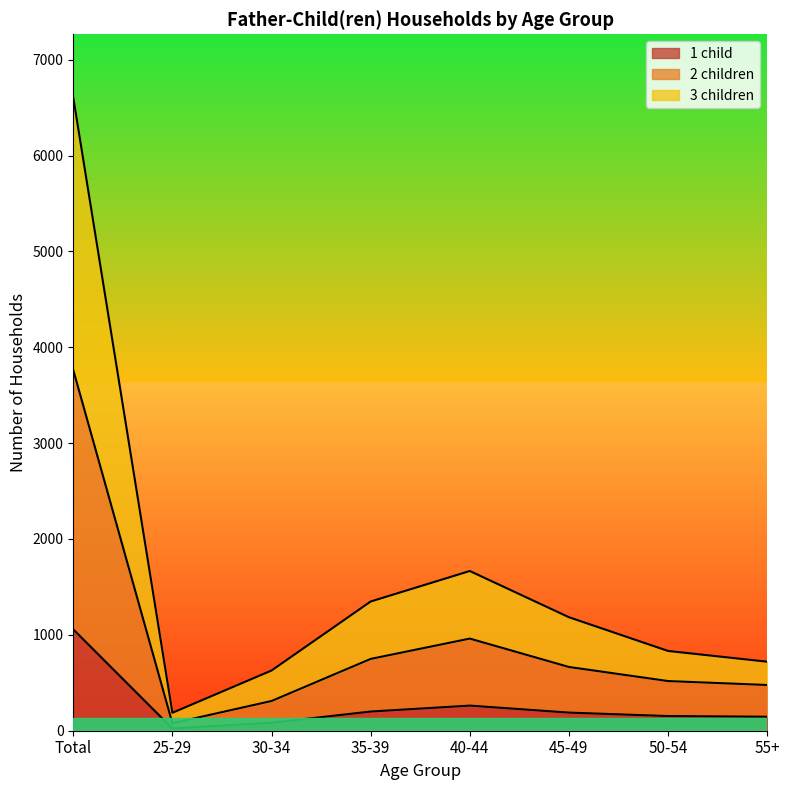

Reading right to left, list all the values displayed in this chart.

1 child: 146	153	189	262	200	83	23	1057
2 children: 477	518	665	961	749	310	78	3762
3 children: 720	832	1184	1666	1348	628	187	6604